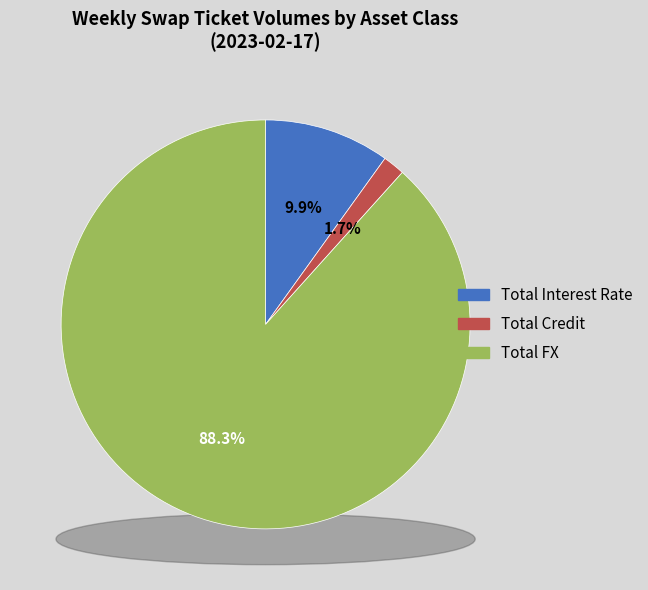

To the nearest percent, what is the average slice percentage?

33%